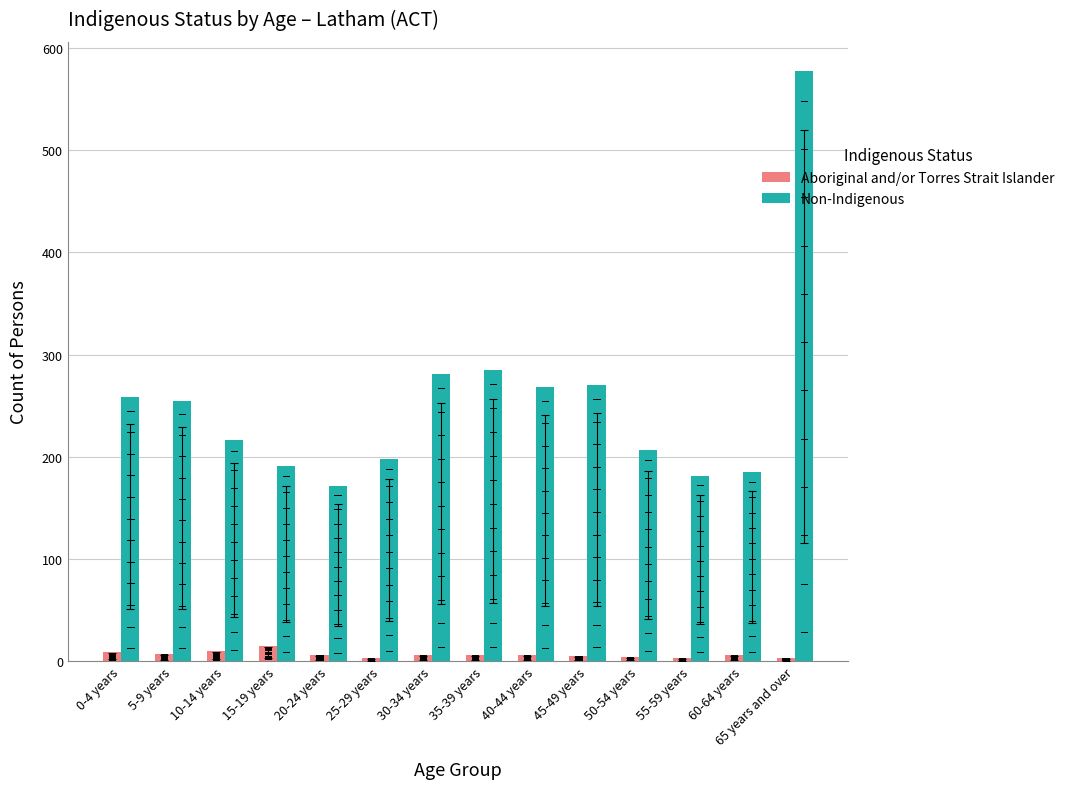

At 0-4 years, list the series in order from smallest to largest.

Aboriginal and/or Torres Strait Islander, Non-Indigenous